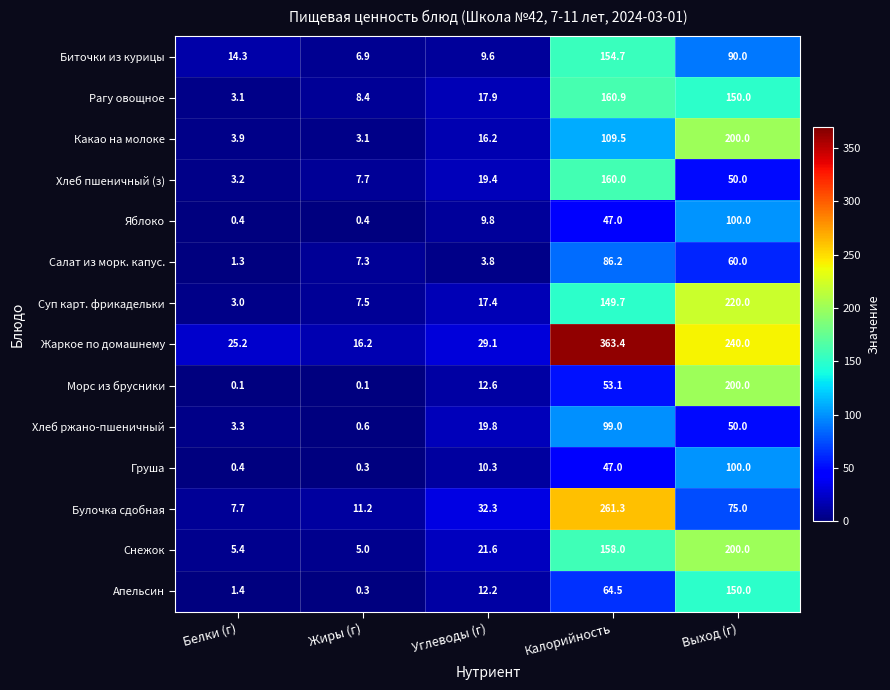

What is the approximate value of Рагу овощное at Жиры (г)?

8.4